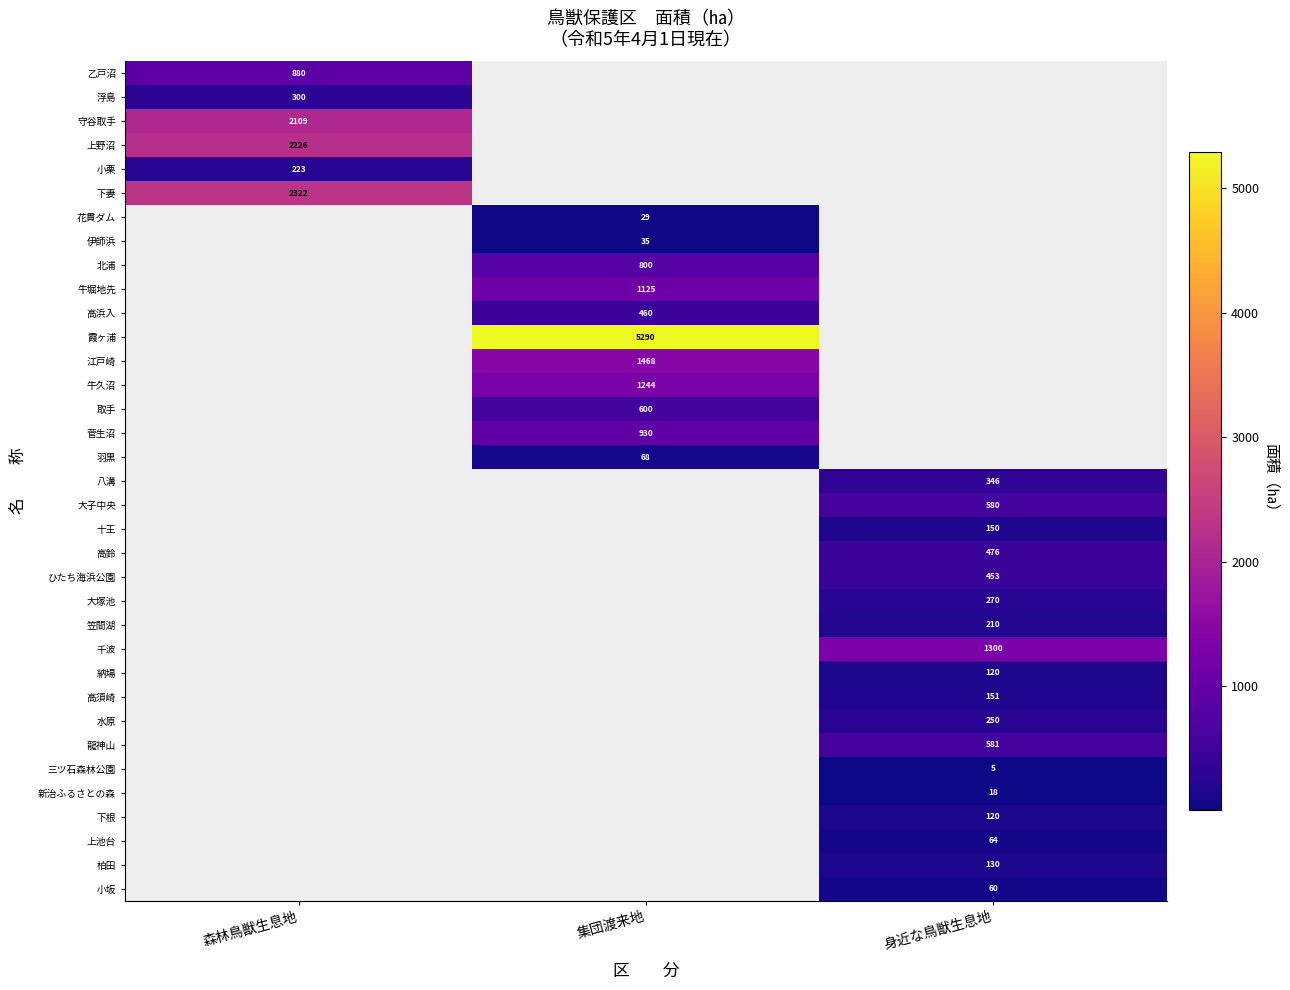

What is the minimum value shown in the chart?

5.0